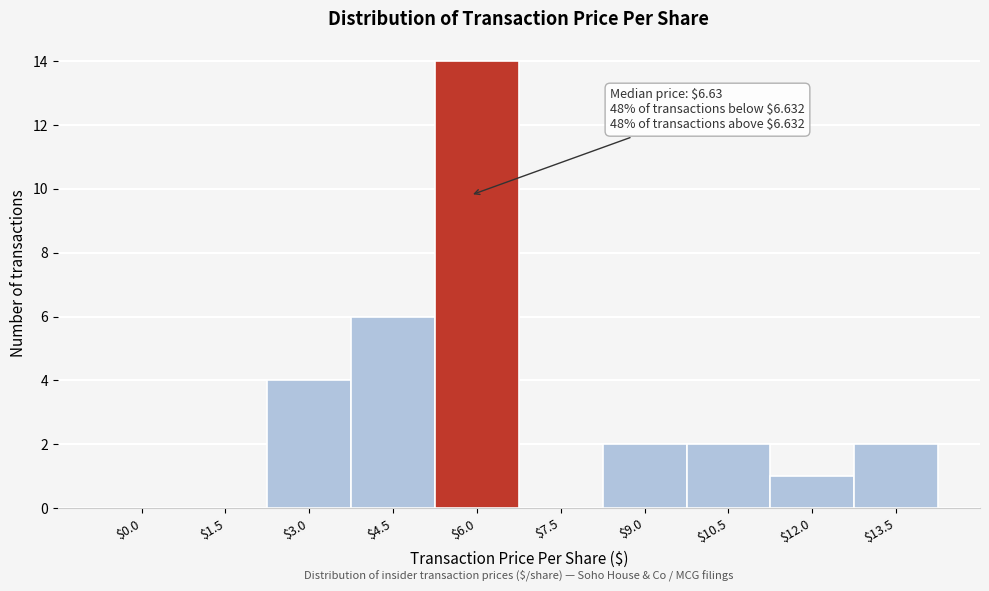

The value at $12.0 is 0. True or false?

False